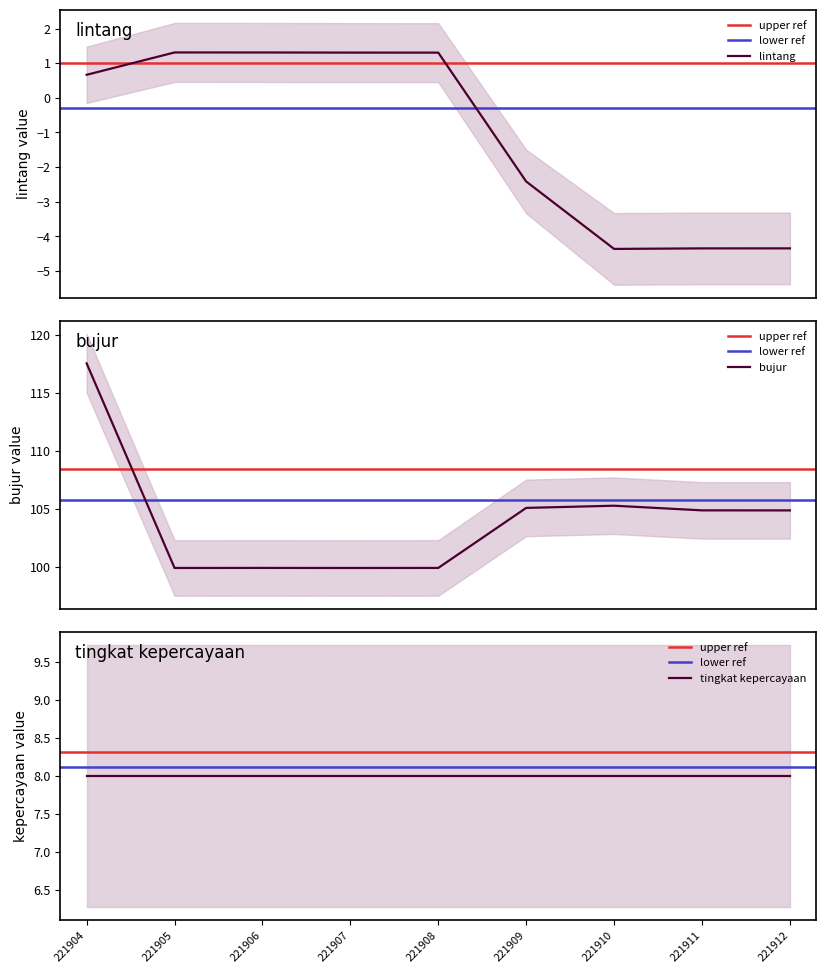

What is the lowest value of the lintang series?

-4.4